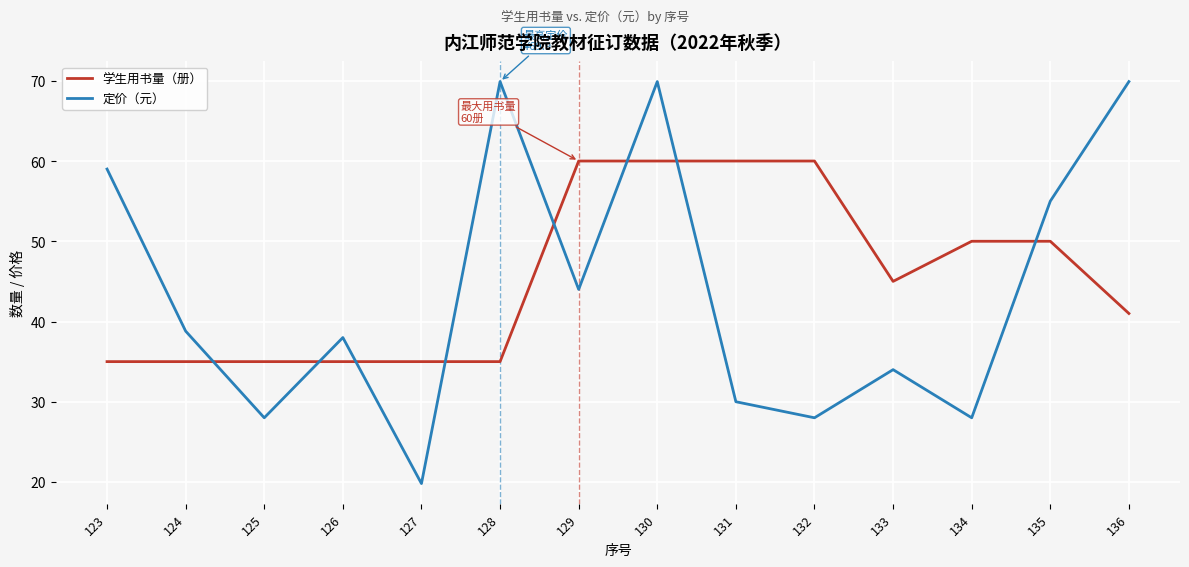

What is the difference between the 定价（元） values at 127 and 135?

35.2